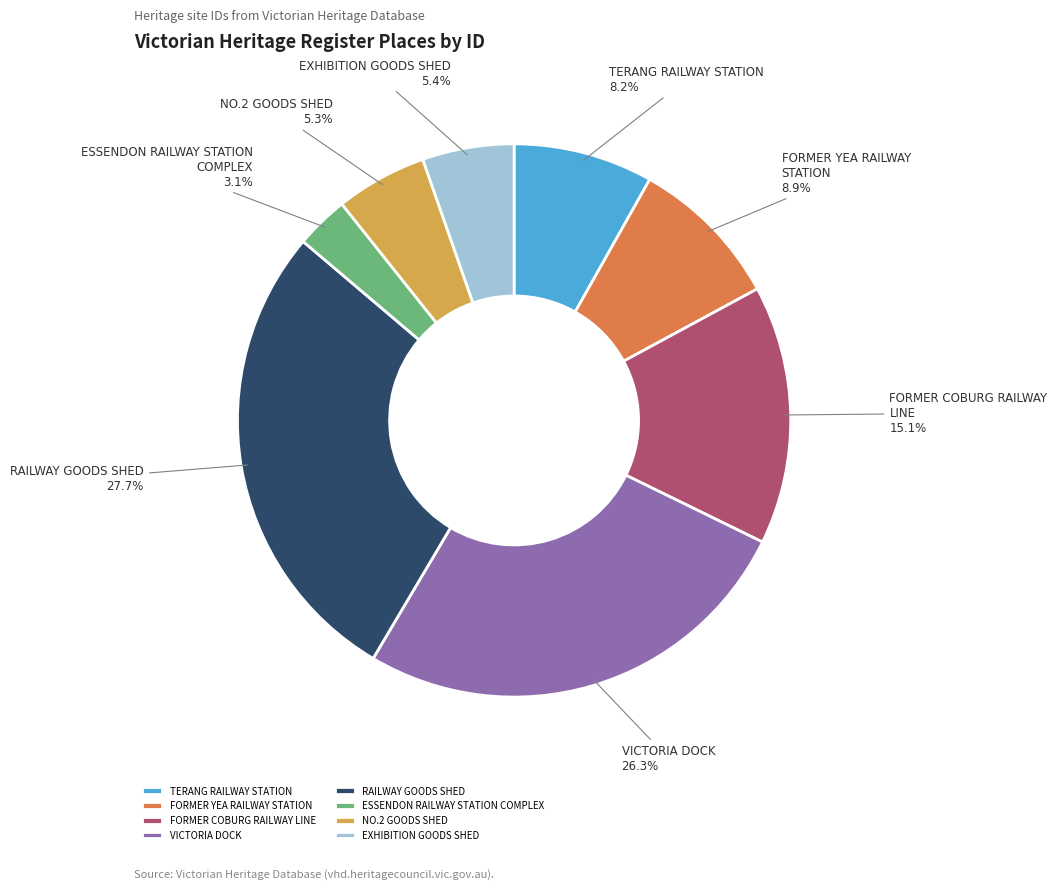

What is the total percentage of ESSENDON RAILWAY STATION COMPLEX and TERANG RAILWAY STATION?

11.3%